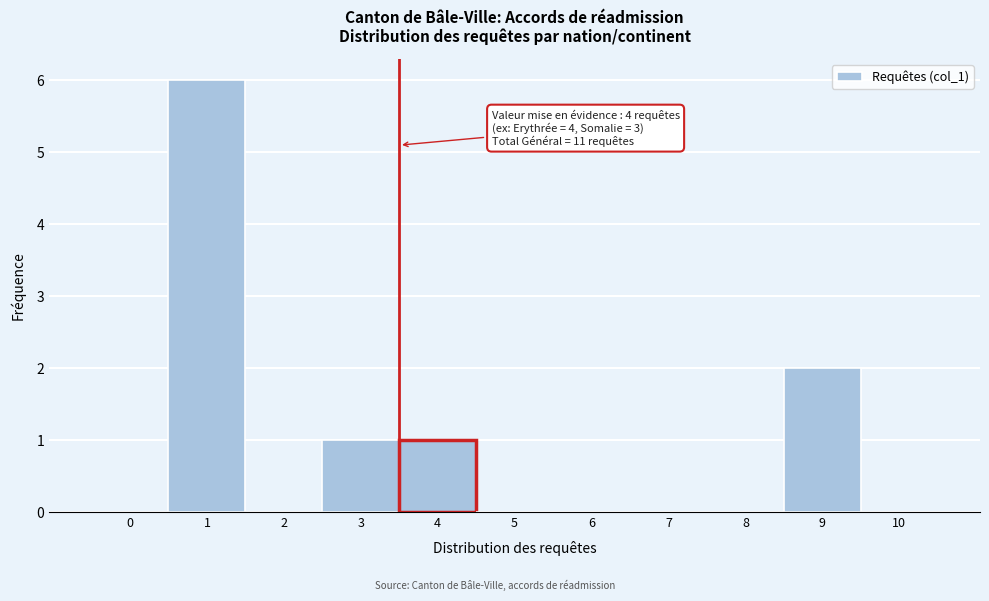

Reading left to right, list all the values displayed in this chart.

0=0	1=6	2=0	3=1	4=1	5=0	6=0	7=0	8=0	9=2	10=0